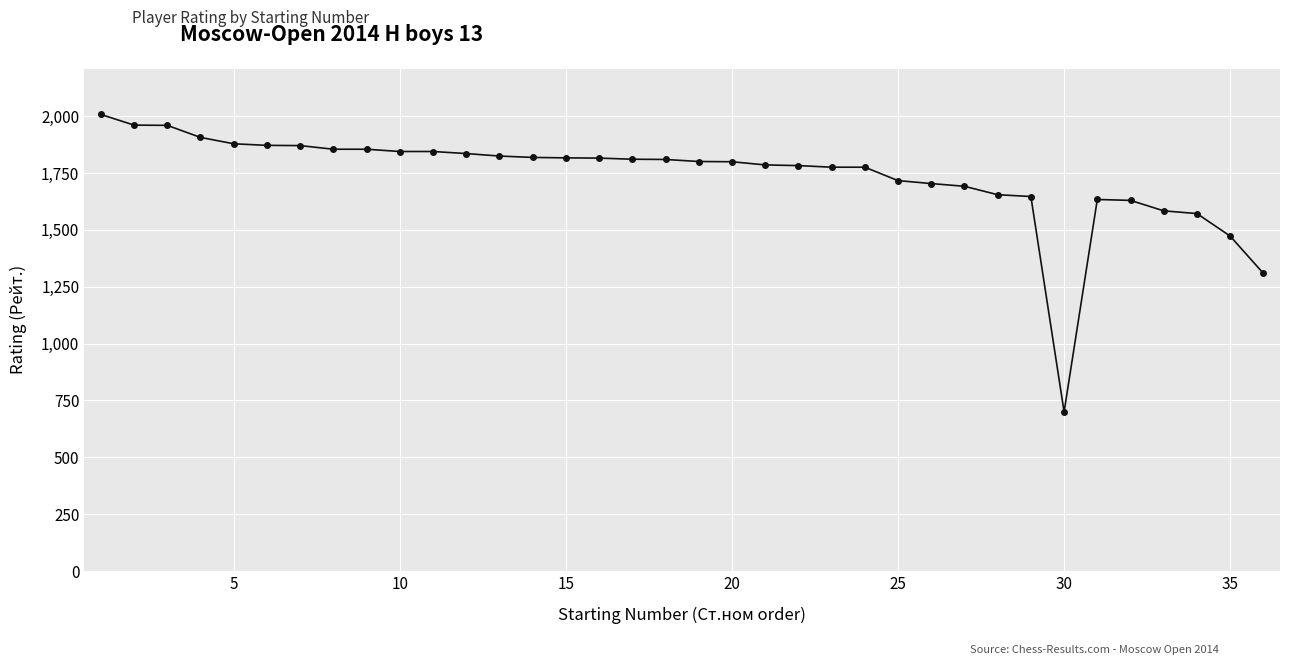

True or false: the data has more than 0 interior local peaks.

True